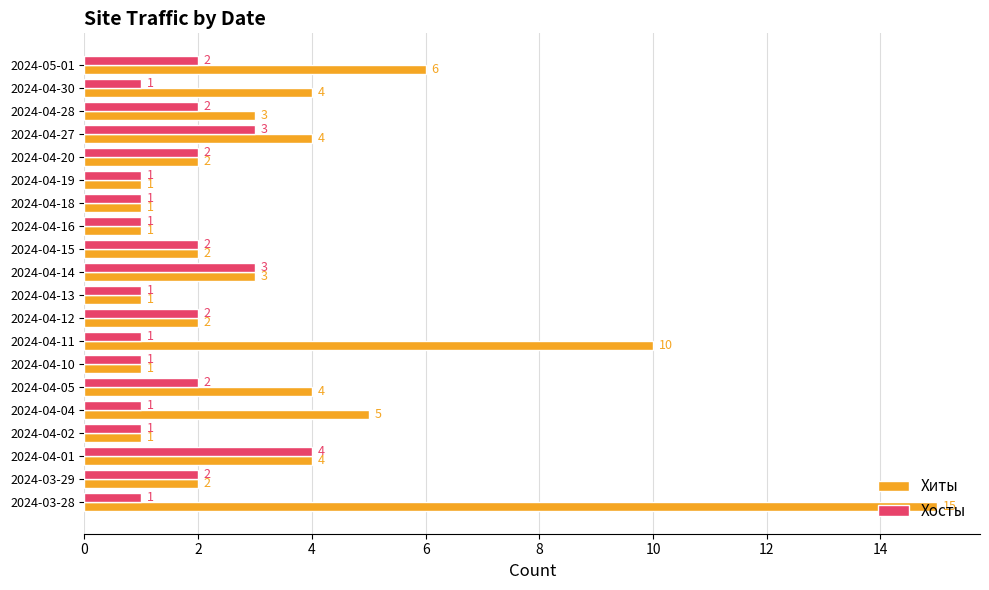

At which label does Хиты reach its peak?

2024-03-28